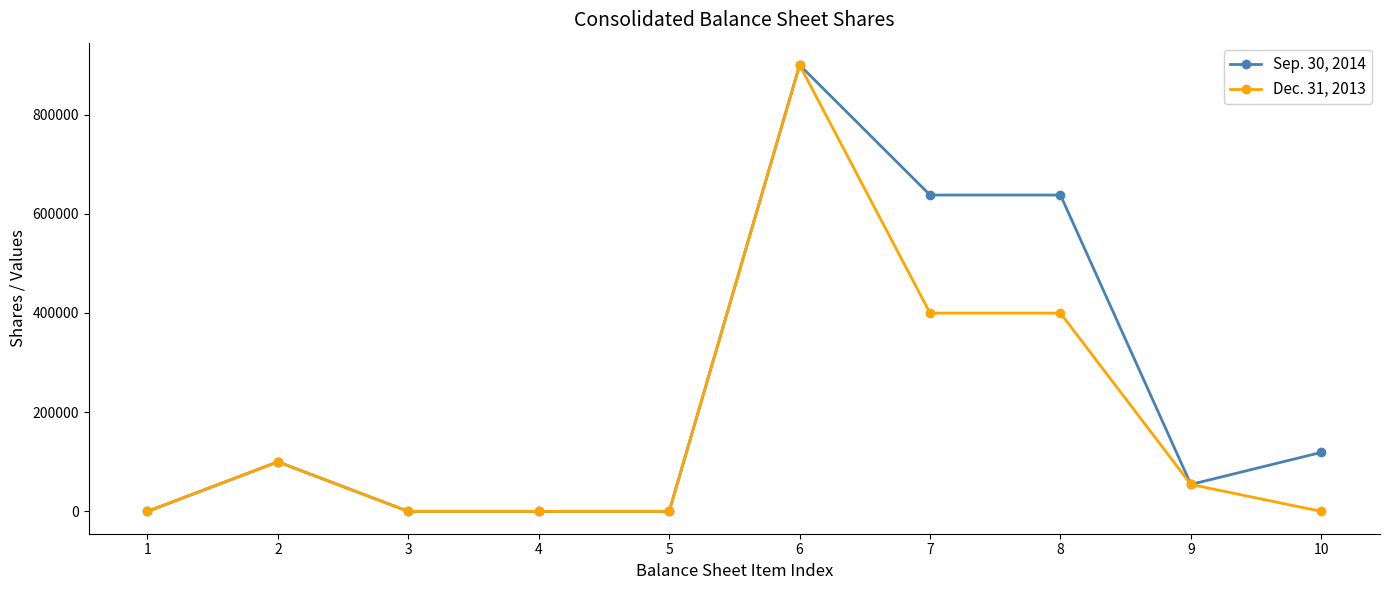

How many distinct data groups are displayed?

2